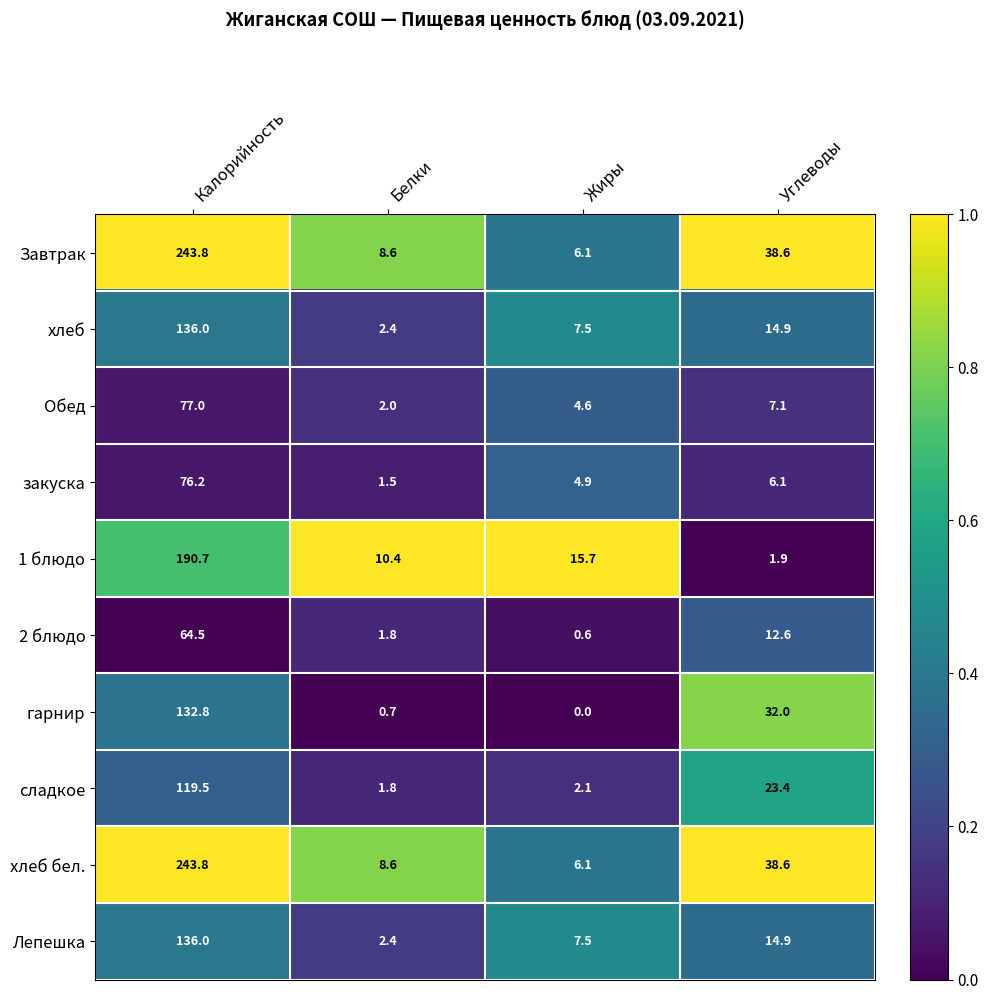

Where is закуска nearest to the value 38?

Углеводы